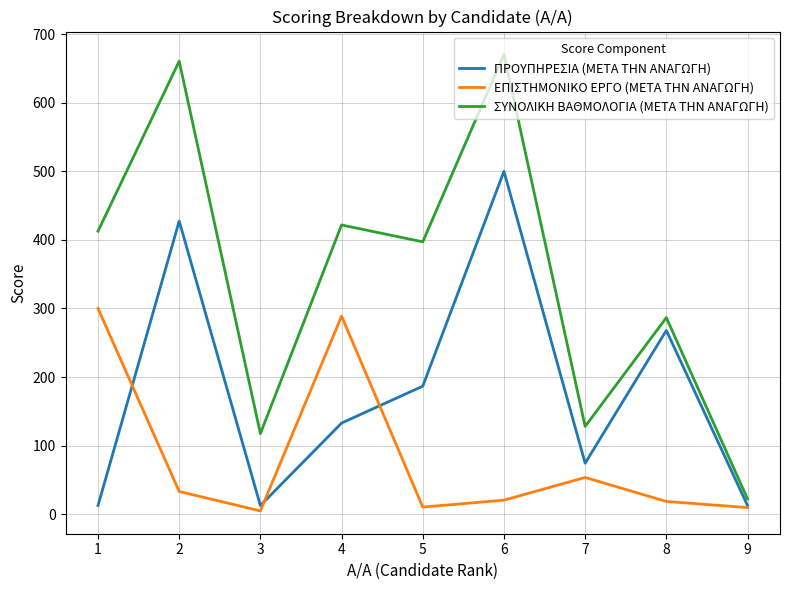

List the series in order of their overall mean, highest first.

ΣΥΝΟΛΙΚΗ ΒΑΘΜΟΛΟΓΙΑ (ΜΕΤΑ ΤΗΝ ΑΝΑΓΩΓΗ), ΠΡΟΥΠΗΡΕΣΙΑ (ΜΕΤΑ ΤΗΝ ΑΝΑΓΩΓΗ), ΕΠΙΣΤΗΜΟΝΙΚΟ ΕΡΓΟ (ΜΕΤΑ ΤΗΝ ΑΝΑΓΩΓΗ)